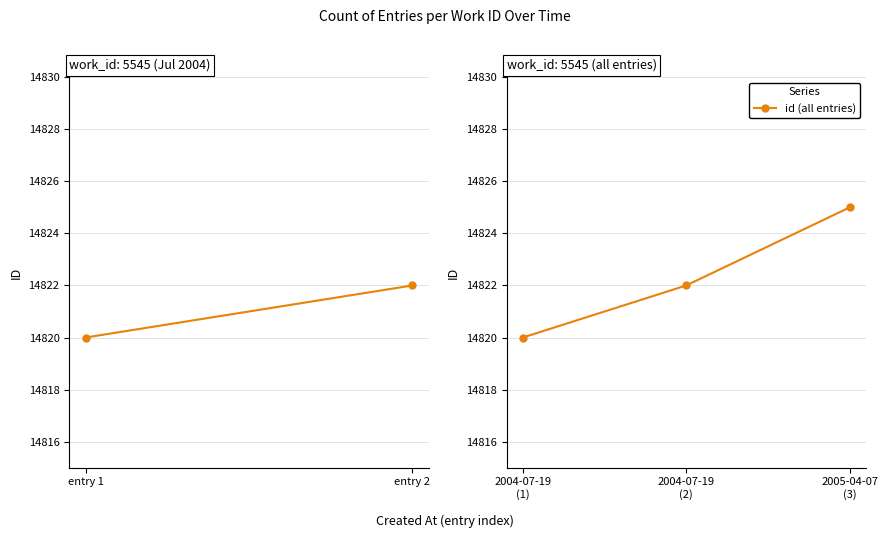

At which label is the value closest to 14822?

2004-07-19
(2)